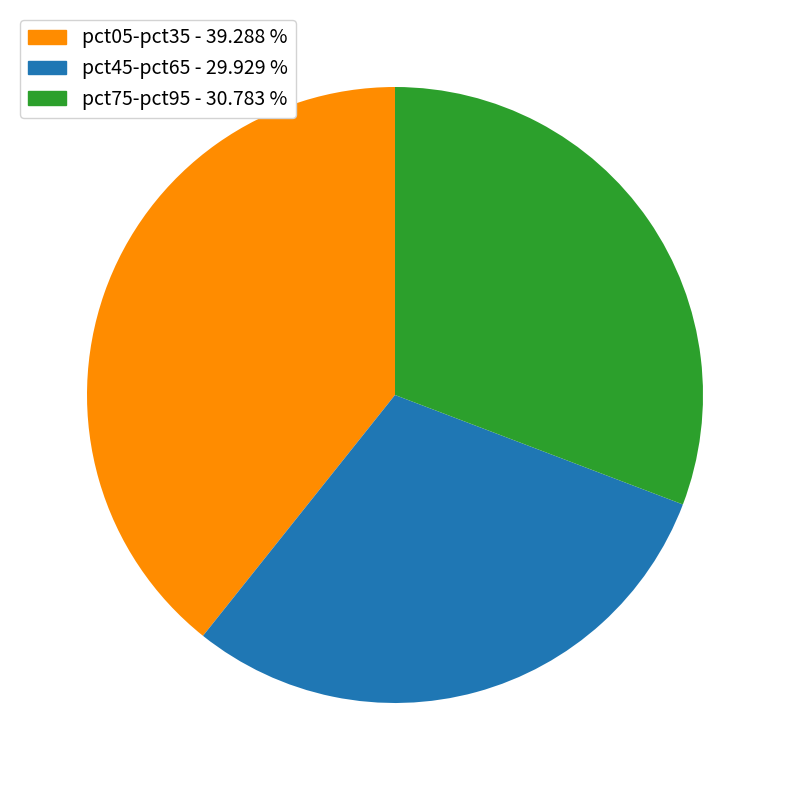

Which category has the smallest portion of the pie?

pct45-pct65 - 29.929 %